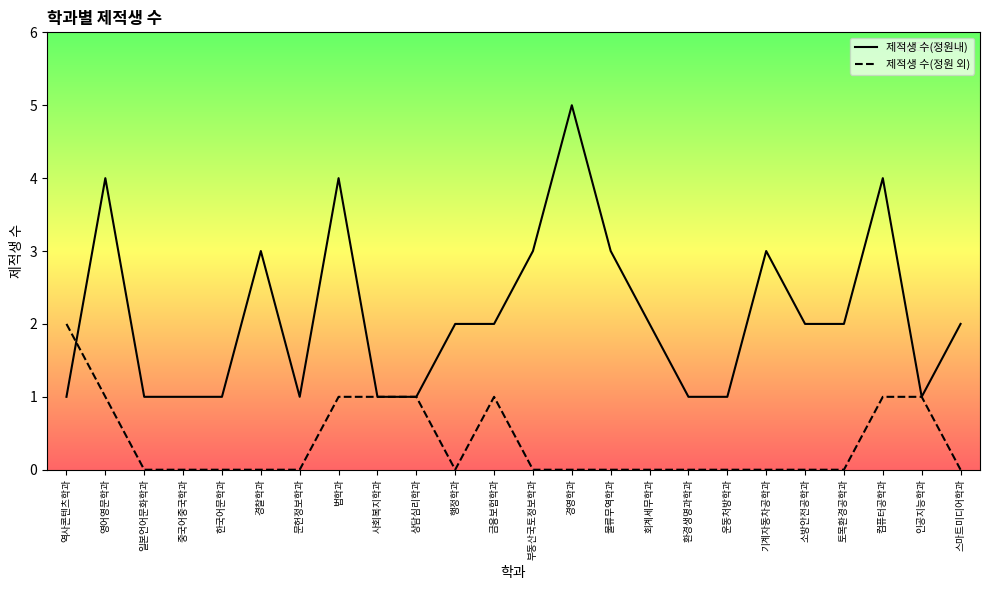

Which series has the widest spread of values?

제적생 수(정원내)